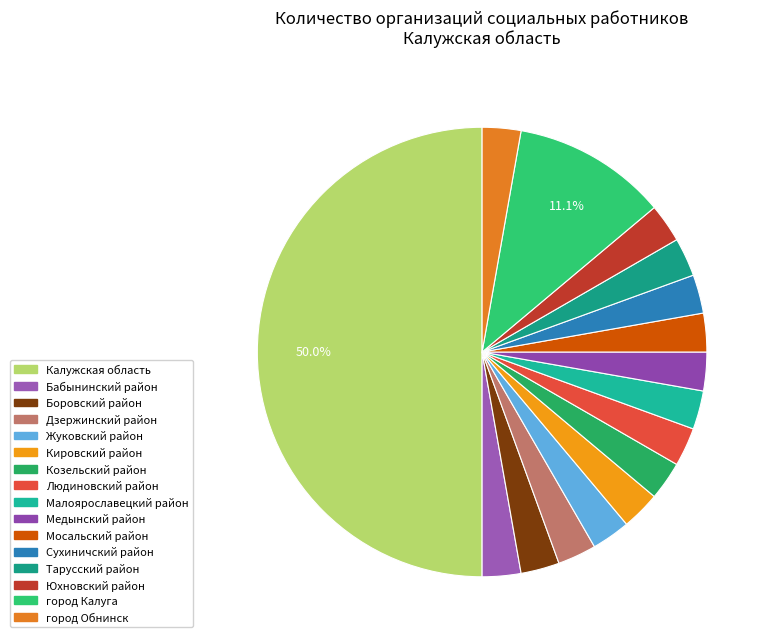

To the nearest percent, what is the difference between the largest and smallest slice percentages?

47%